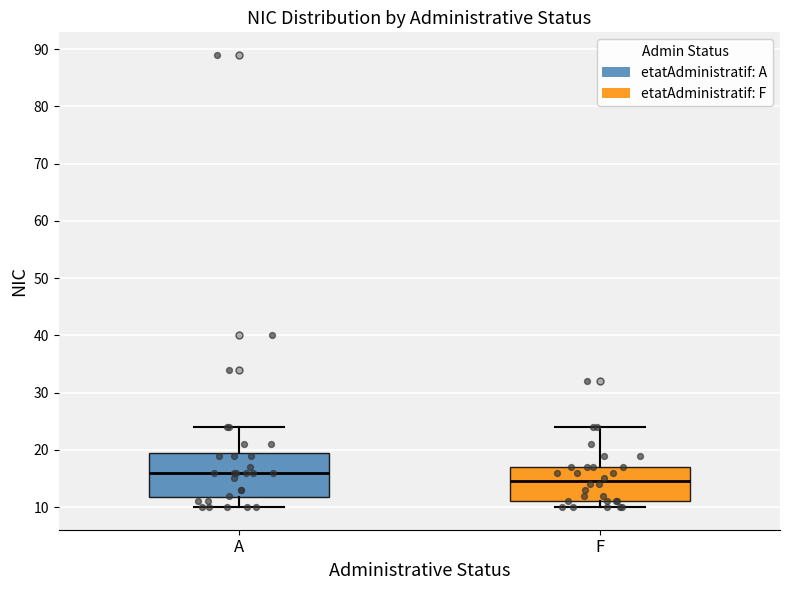

Reading left to right, transcribe this box plot: for each box, give where its median line is, the range the box spans, and where its two whiskers end, as read against the y-axis. The values are not printed on the chart, so give them approximately, as read against the axis.

A: median 16, box 12 to 20, whiskers 10 to 24
F: median 15, box 11 to 17, whiskers 10 to 24